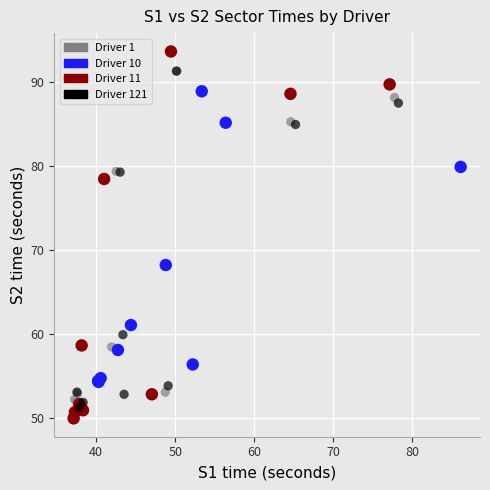

Which series reaches the maximum Y coordinate?

Driver 11